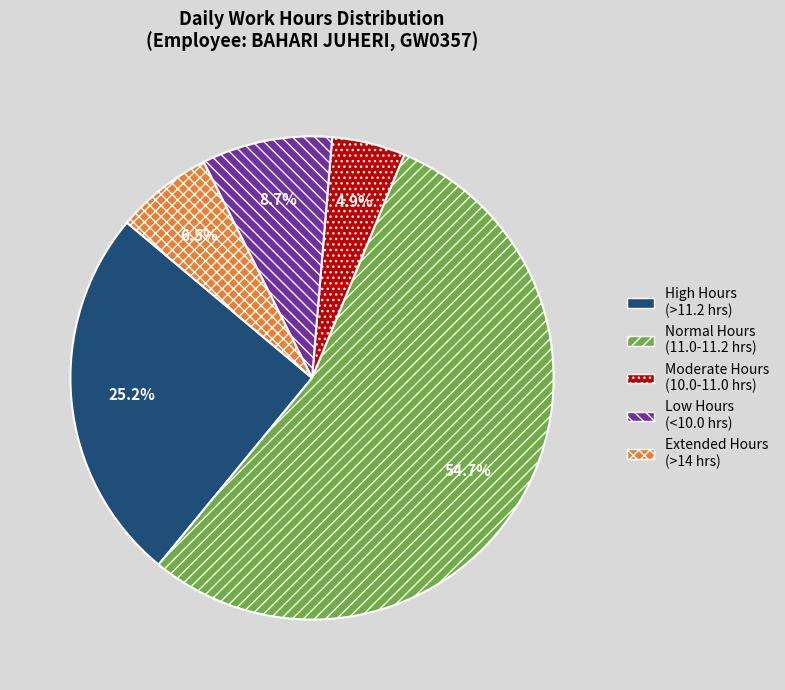

What is the majority slice?

Normal Hours (11.0-11.2 hrs)